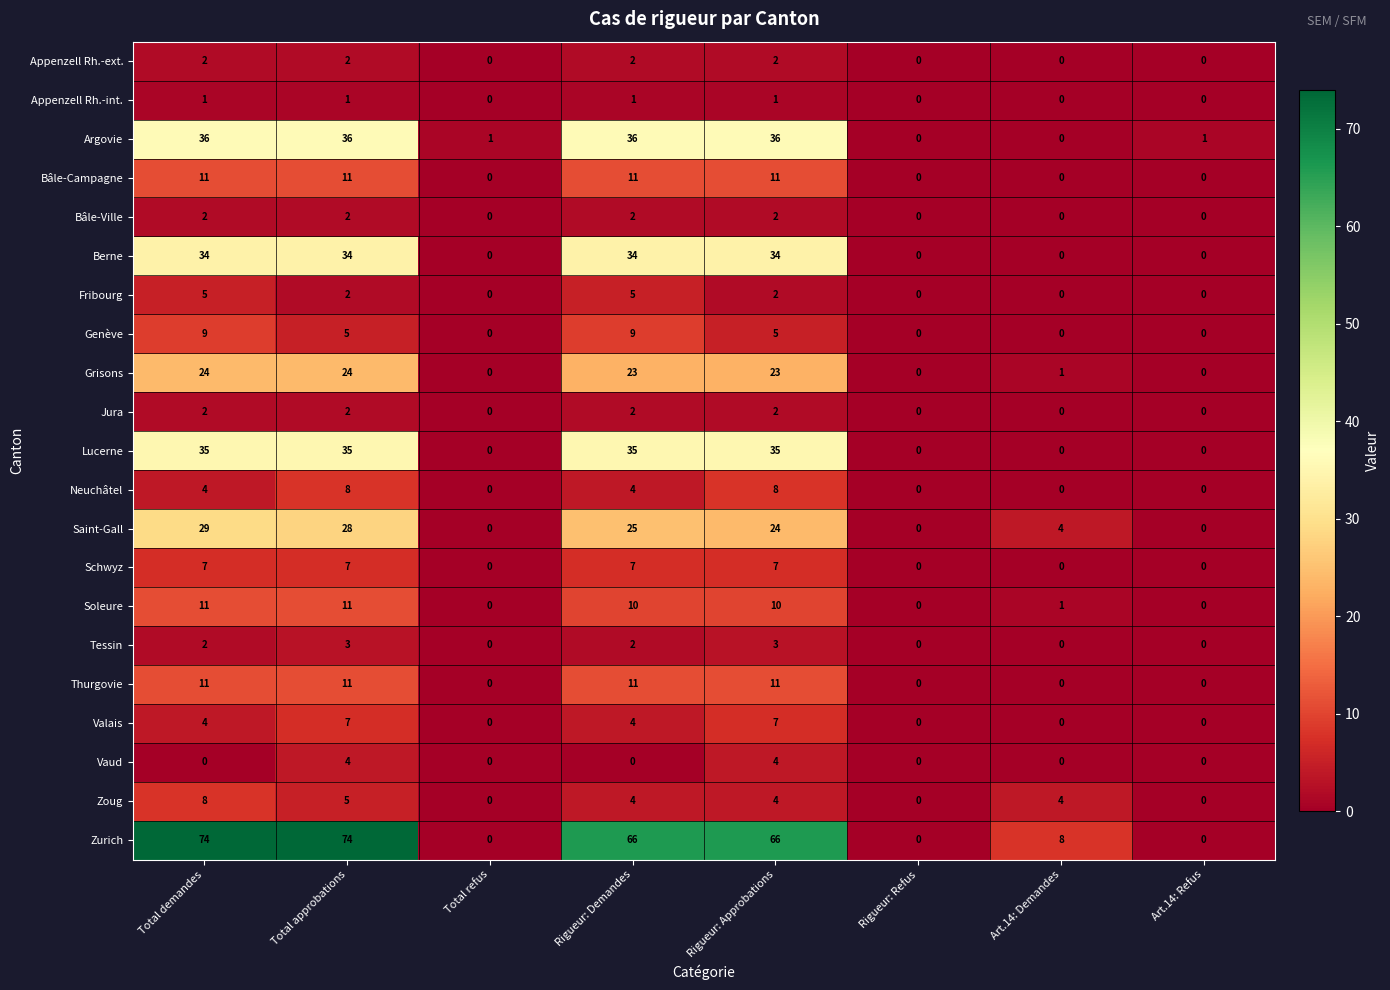

What is the average value of the Genève series?

4